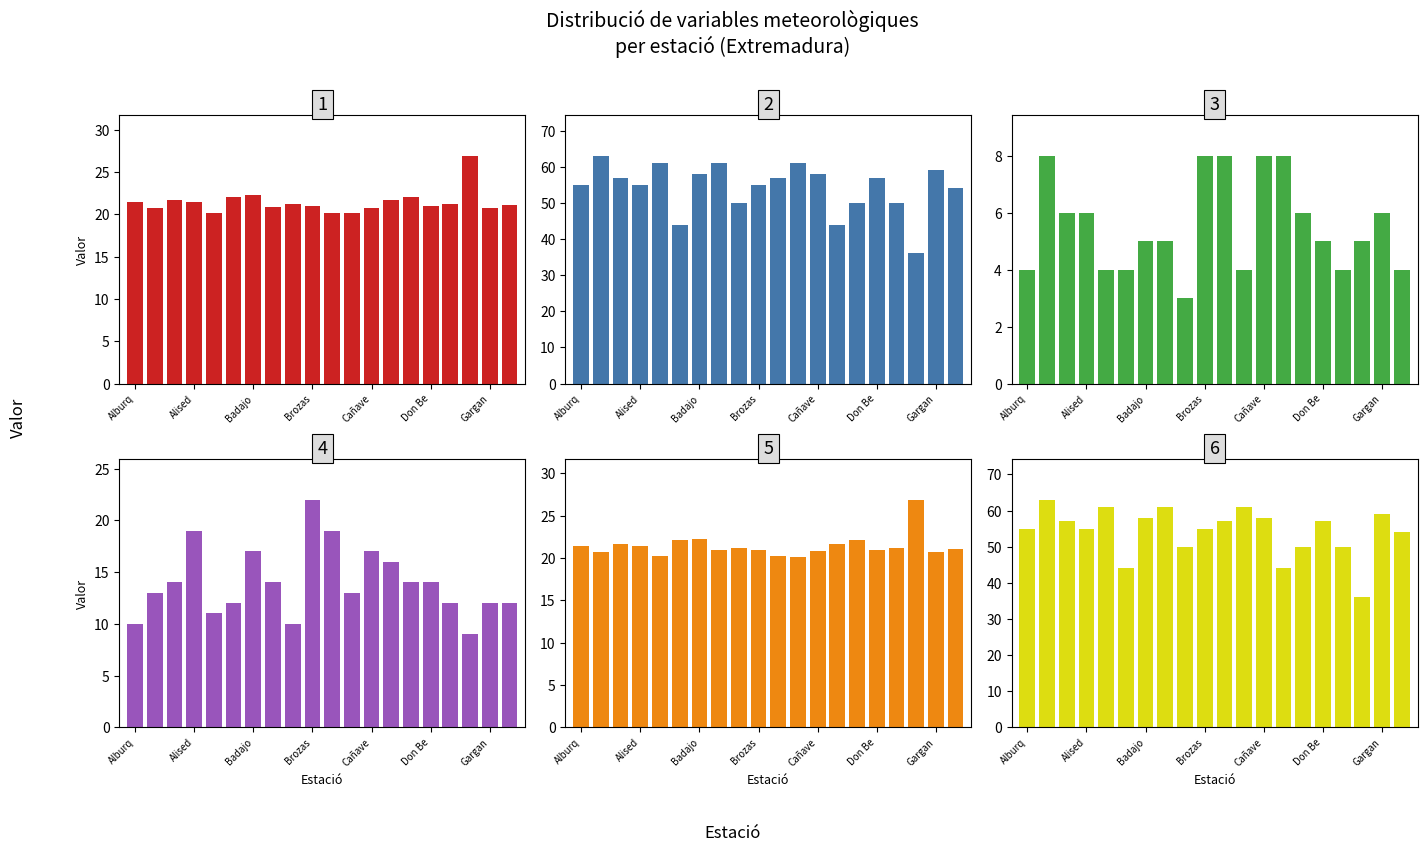

Where does the Ratxa (km/h) series first go above 14?

Alised